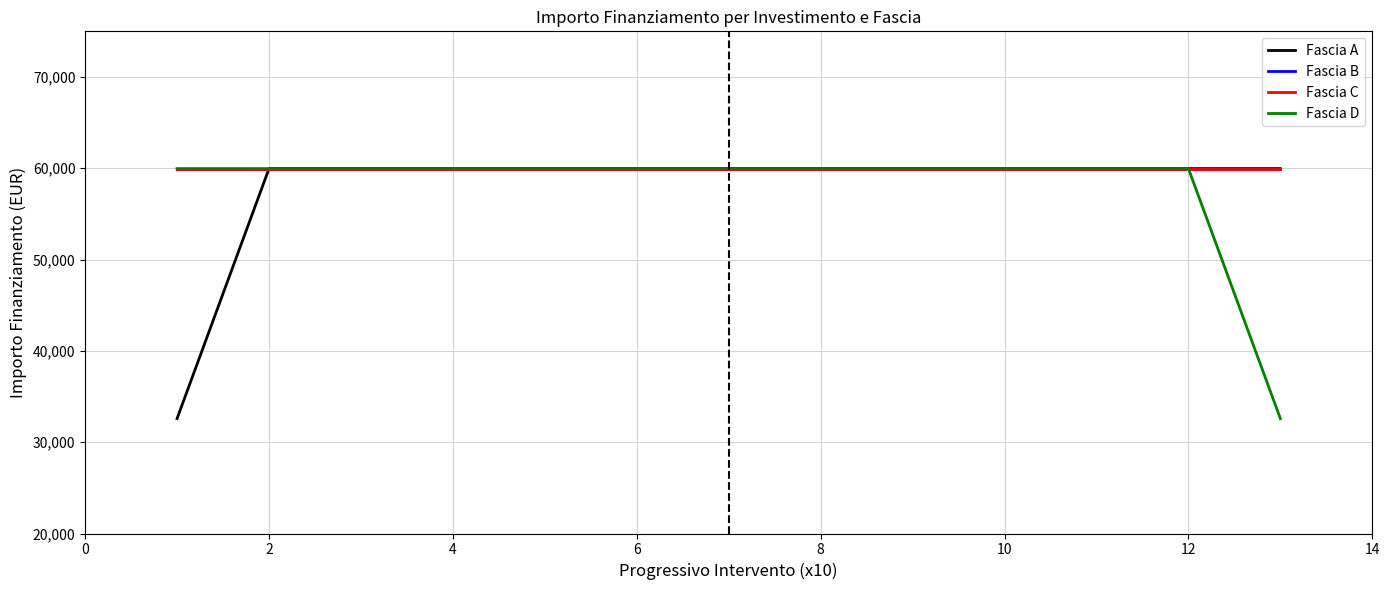

True or false: Fascia D and Fascia A intersect in this chart.

False